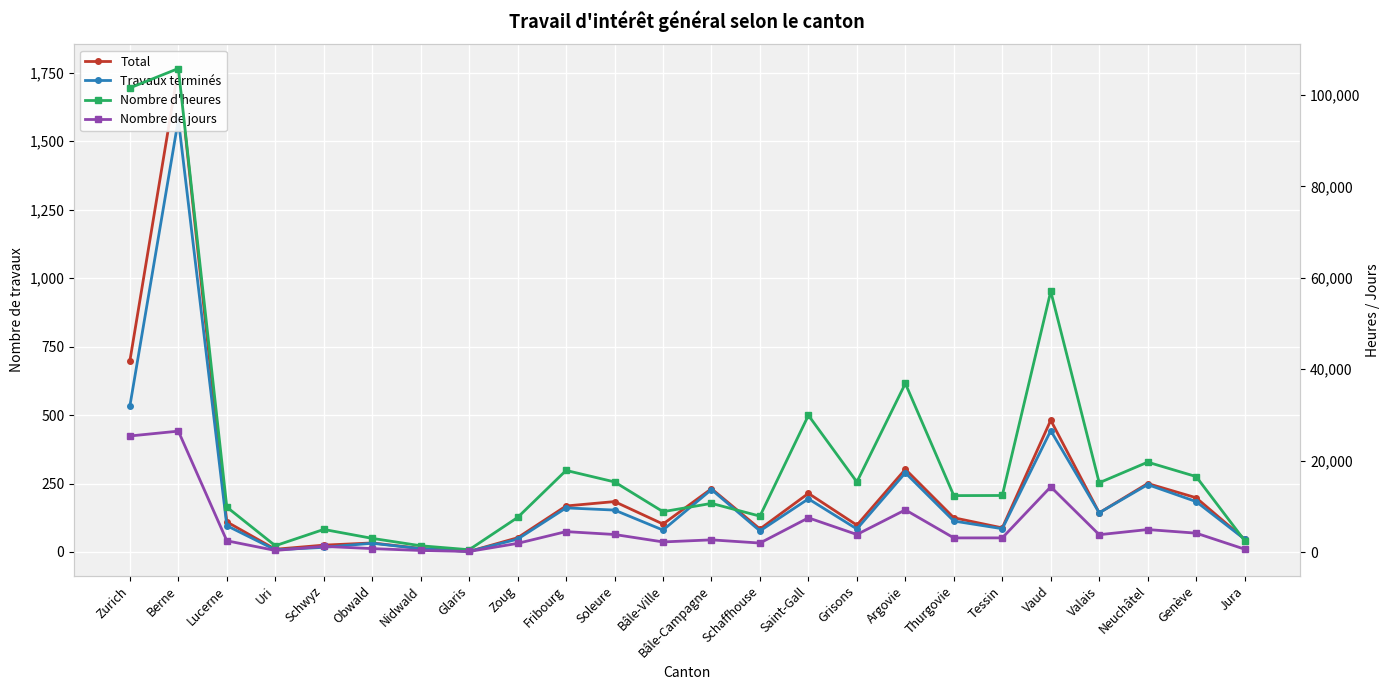

What are all the series names shown in the legend?

Total, Travaux terminés, Nombre d'heures, Nombre de jours